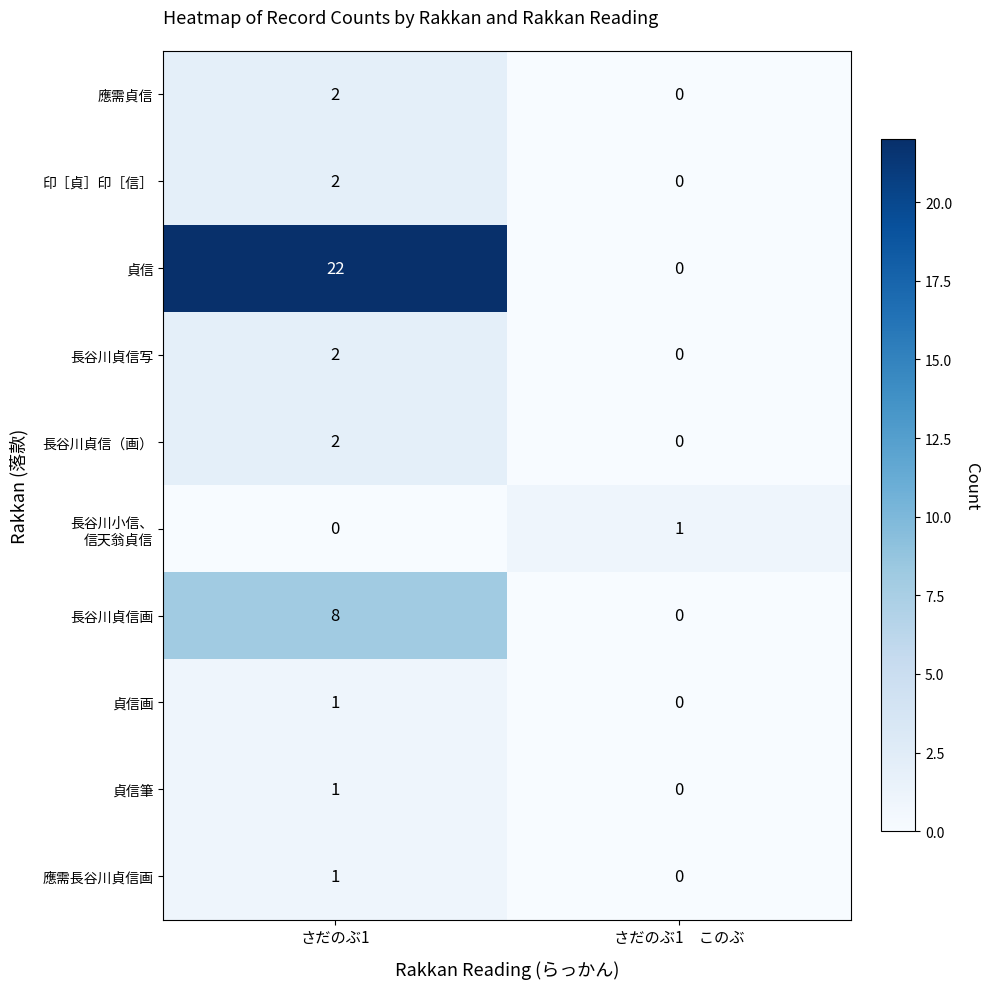

The value of 貞信 at さだのぶ1　このぶ is 14. True or false?

False